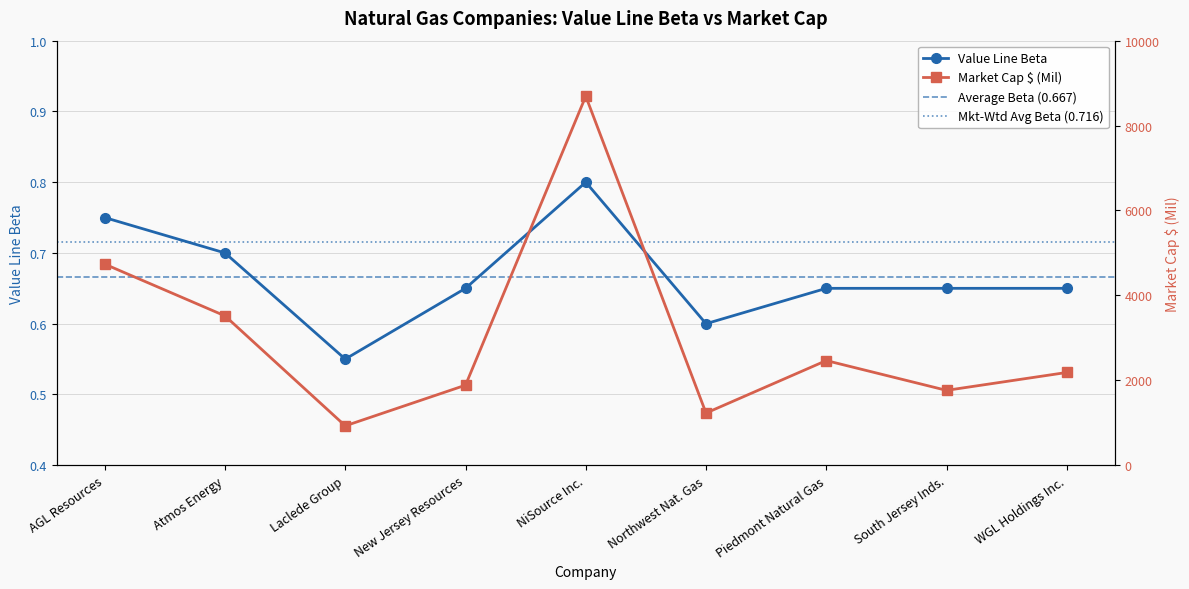

How many lines are shown in the chart?

2